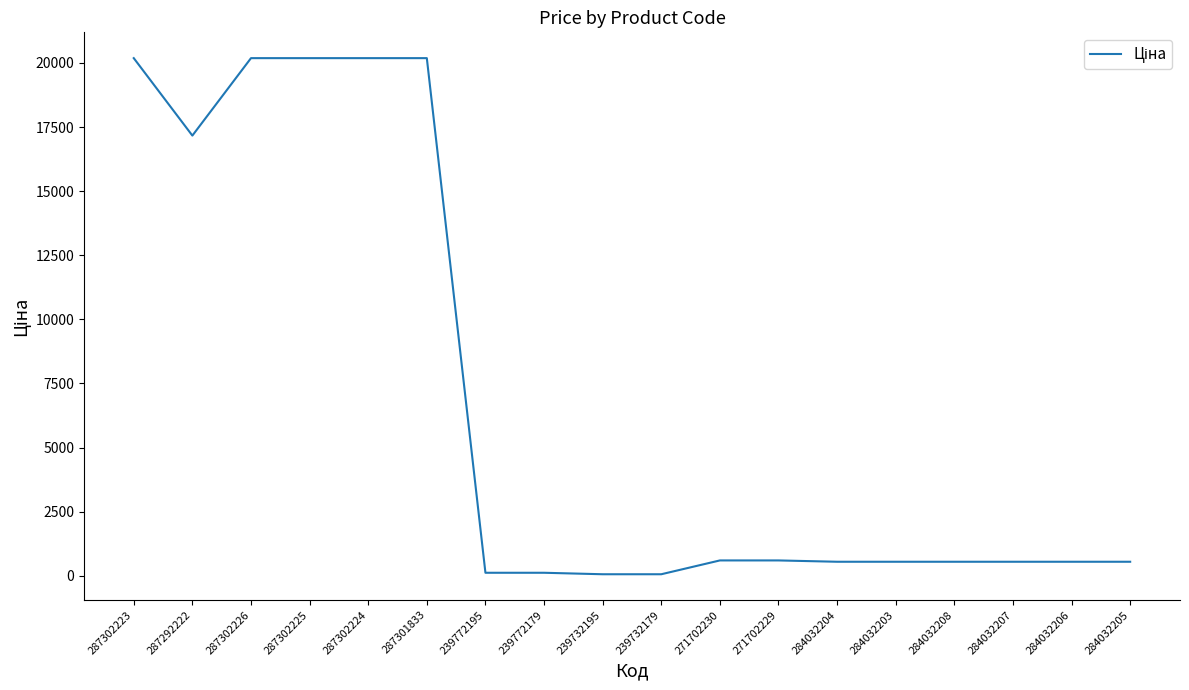

What is the maximum value shown in the chart?

20186.0